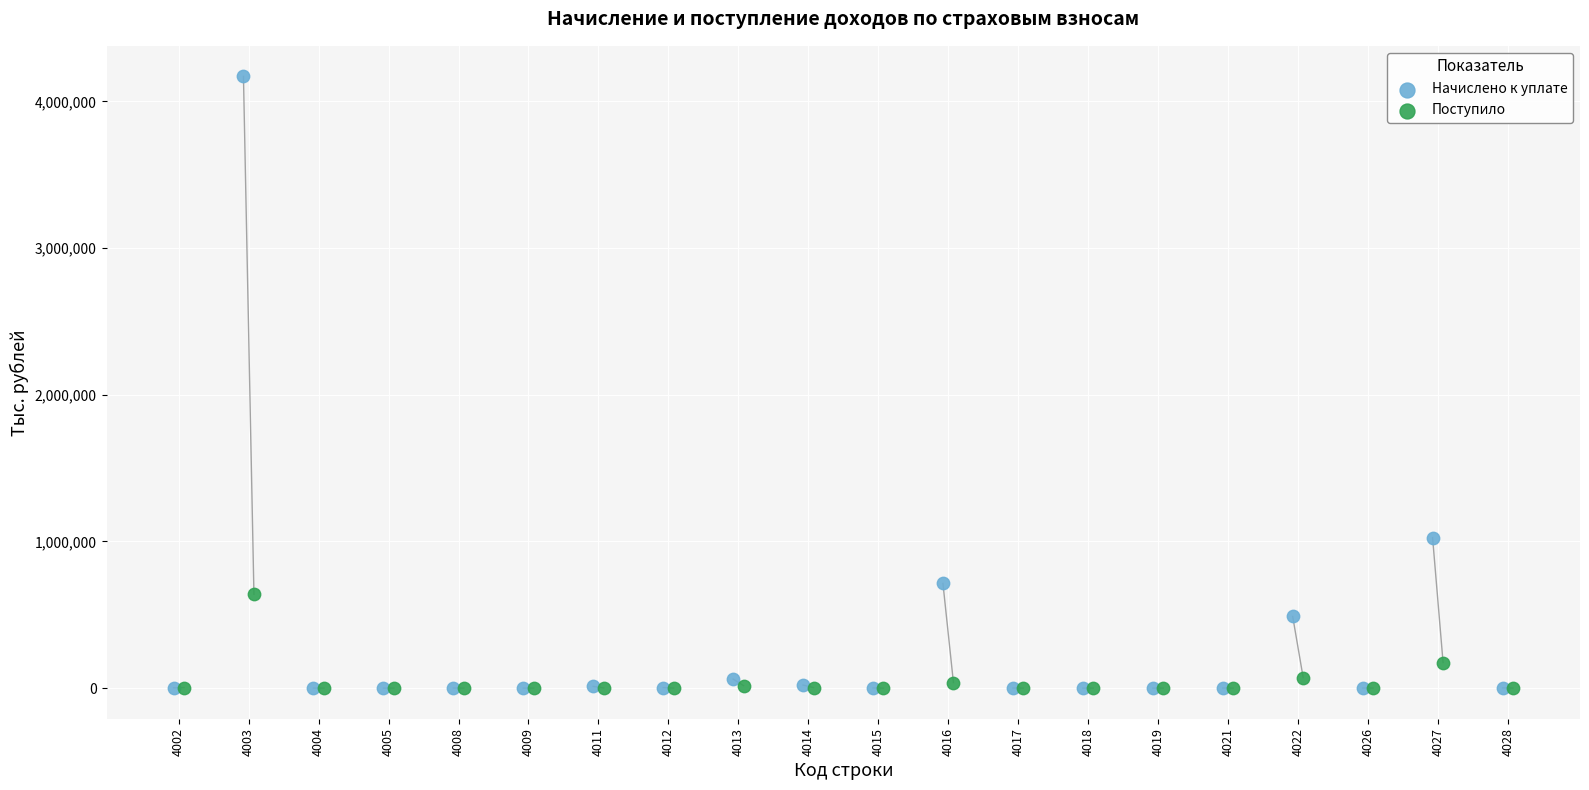

Which series has the widest spread of Y values?

Начислено к уплате